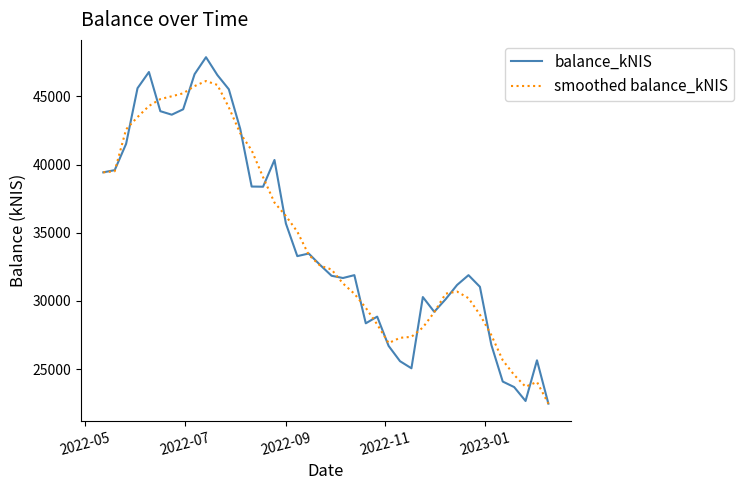

What is the minimum value for smoothed balance_kNIS?

22475.0